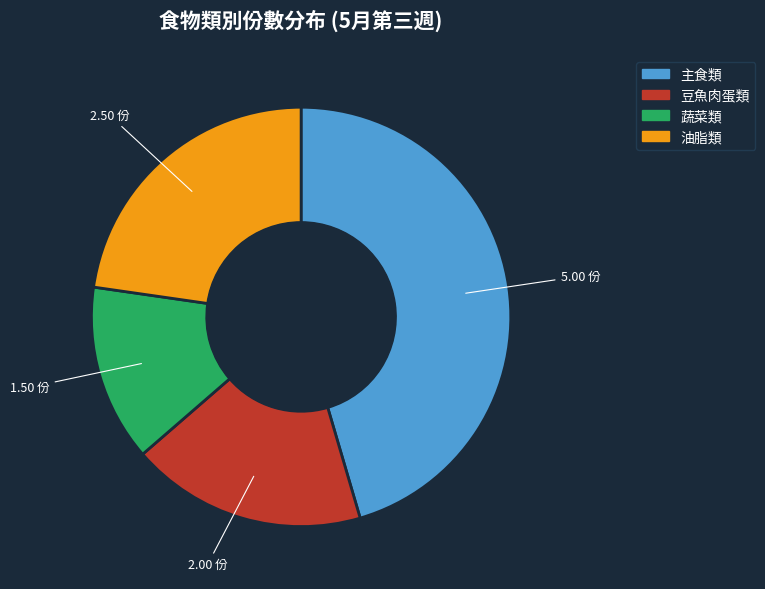

What is the ratio of the value at 豆魚肉蛋類 to the value at 主食類?

0.4